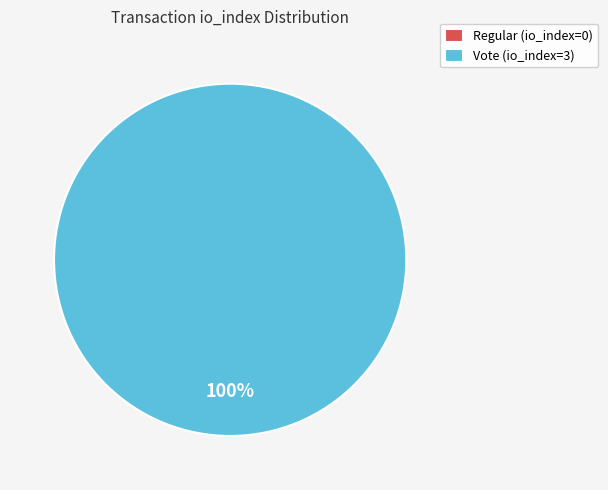

The Vote (io_index=3) slice represents 100% of the pie. True or false?

True